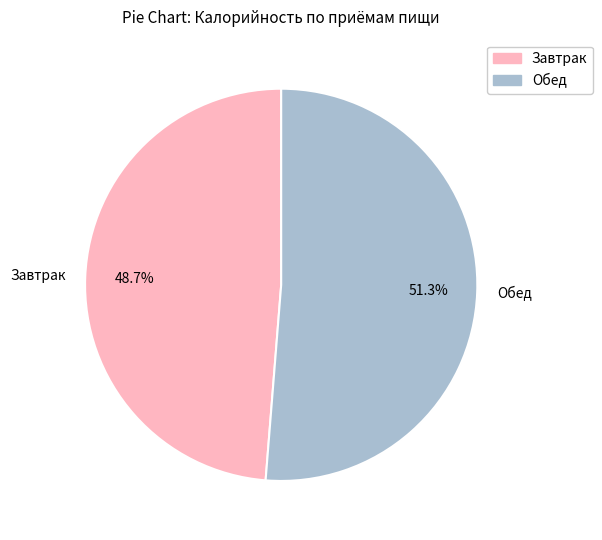

What is the smallest slice in the pie chart?

Завтрак